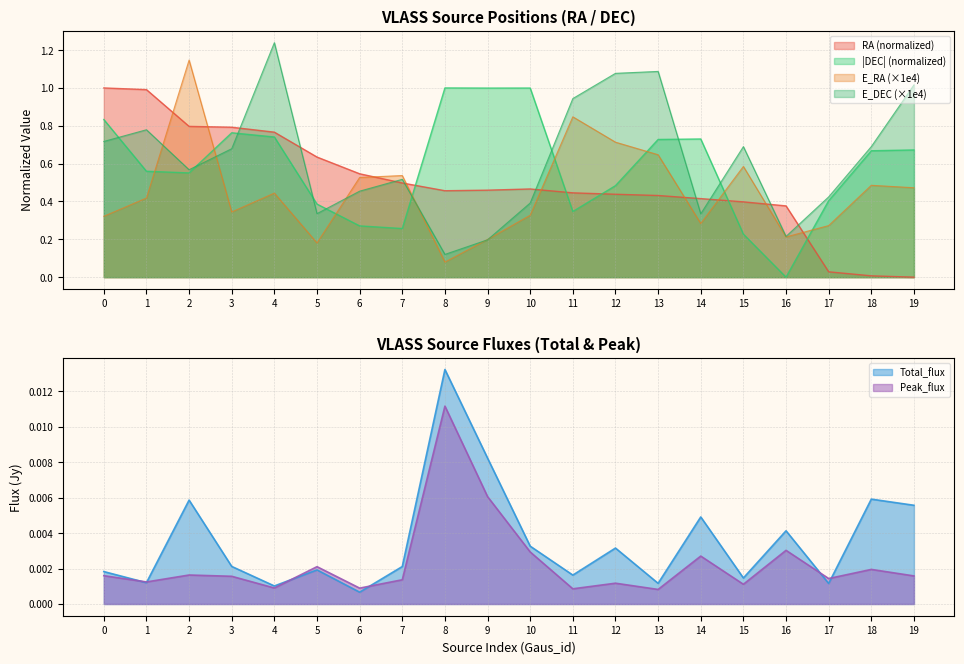

Does the chart have visible grid lines?

Yes